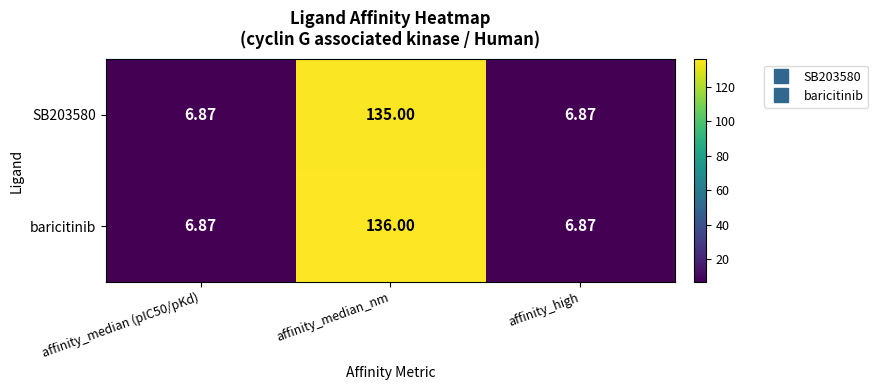

Which label corresponds to the largest value in the chart?

affinity_median_nm